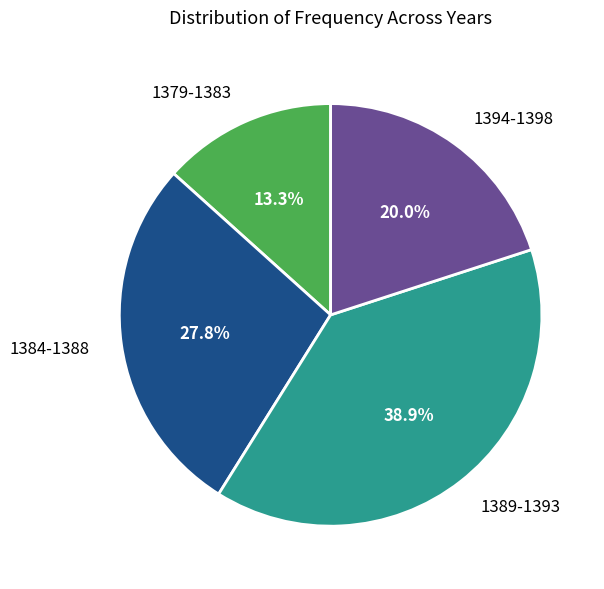

What is the ratio of the value at 1379-1383 to the value at 1389-1393?

0.3